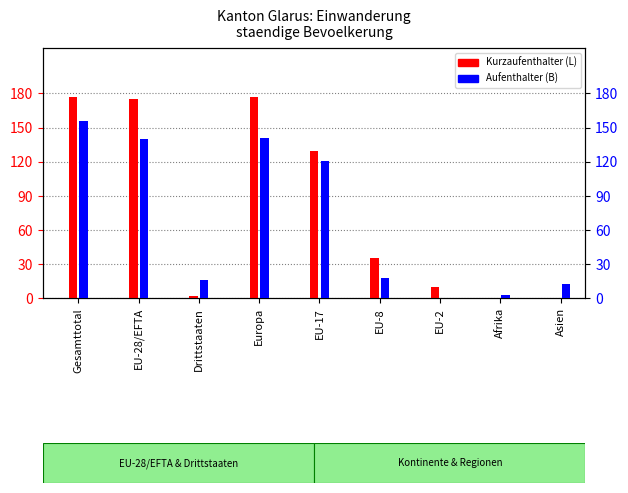

What is the average value of the Kurzaufenthalter (L) series?

78